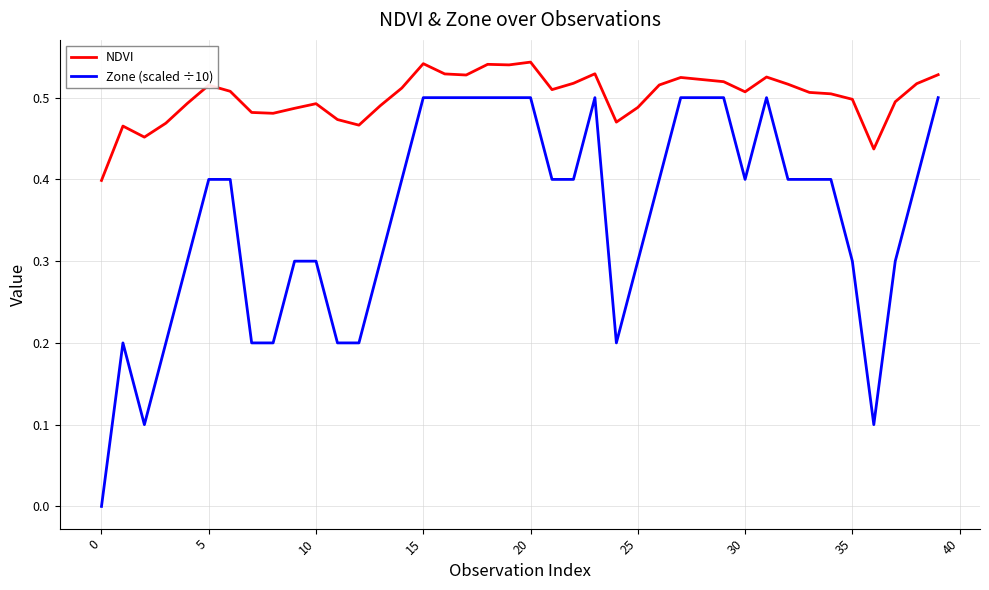

Which series has the largest total across all categories?

NDVI